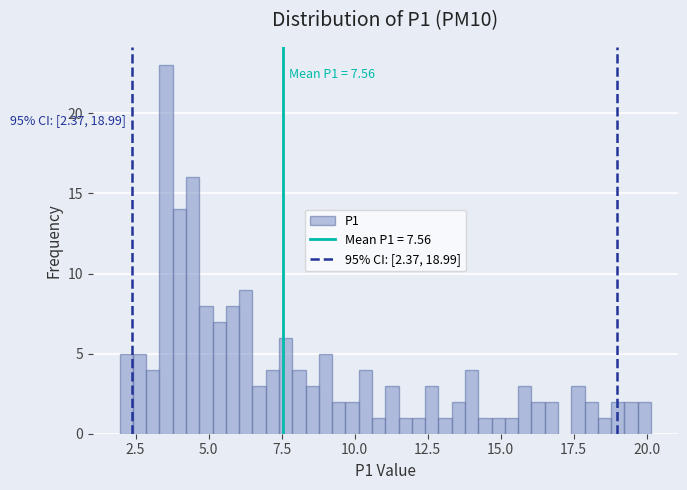

Read against the x-axis, roughly where is the centre of the tallest bar?

3.5